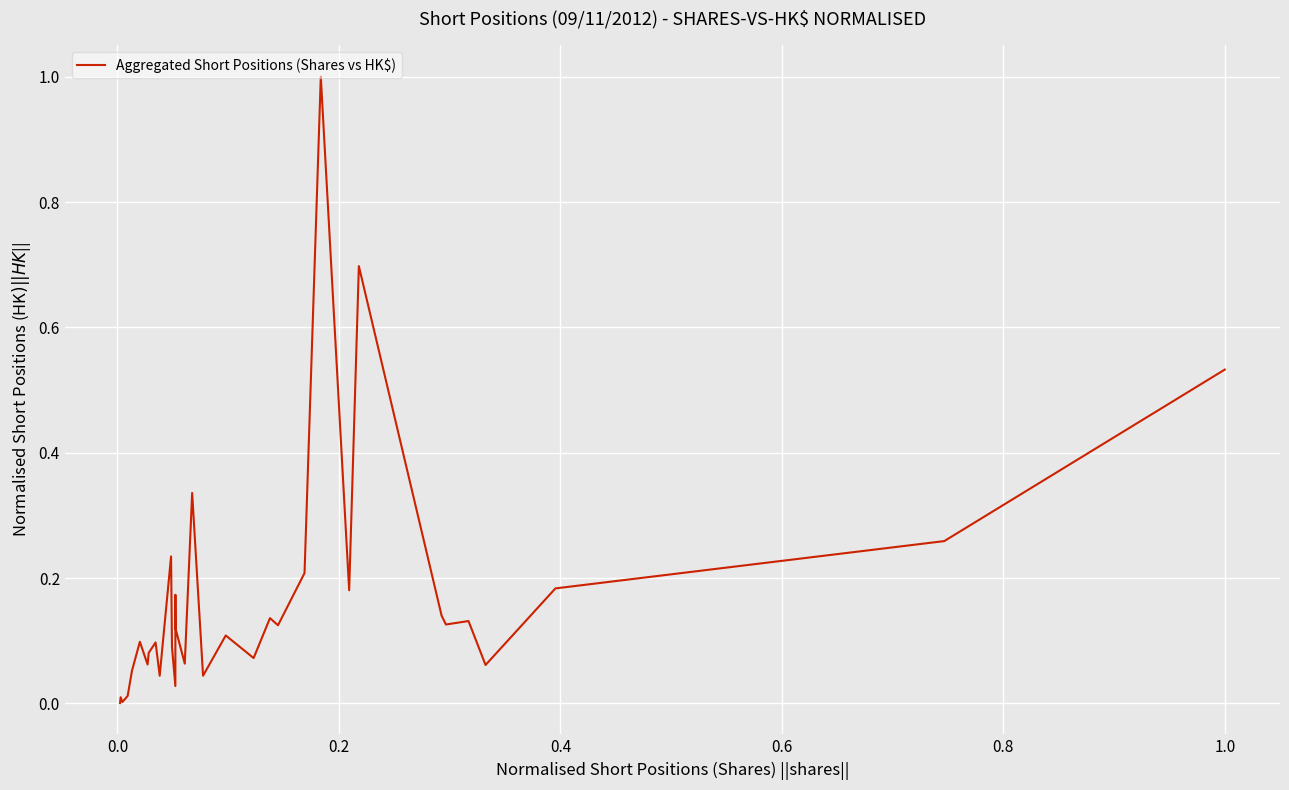

What is the difference between the maximum and minimum values?

1.0